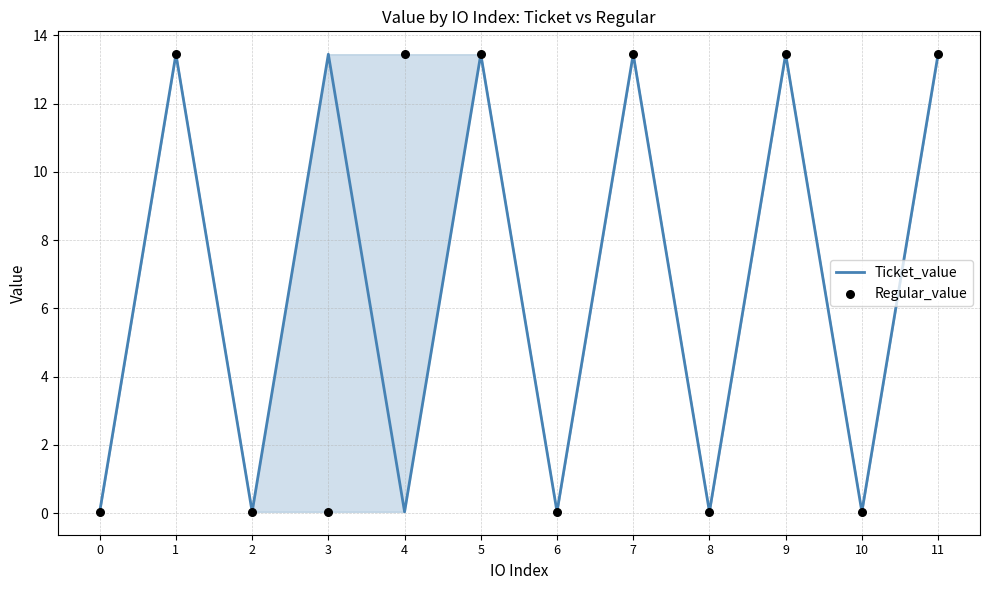

Is the value of Ticket_value at 9 greater than the value of Regular_value at 5?

No